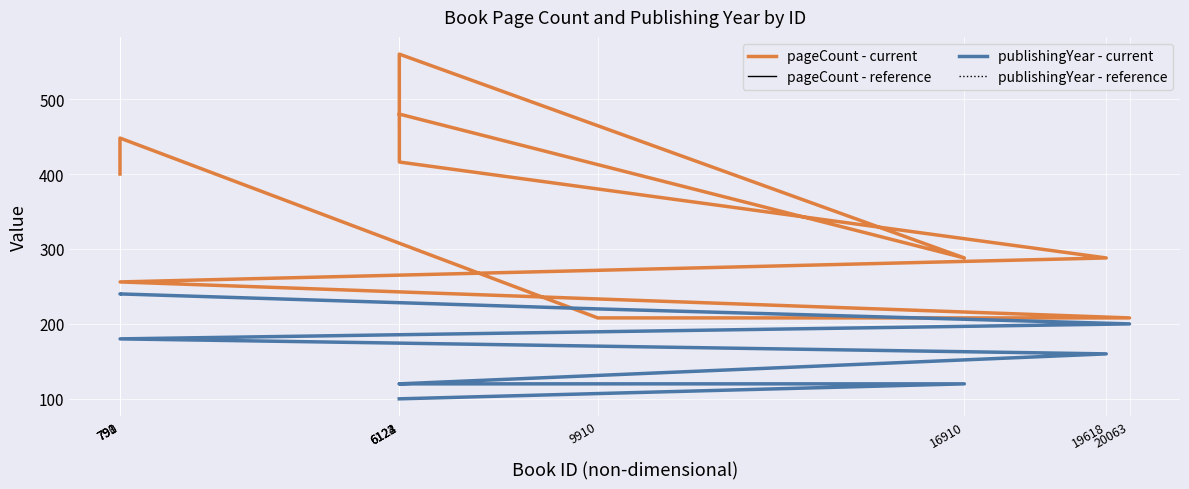

Rank the categories by publishingYear - reference value from lowest to highest.

6122, 16910, 6123, 6124, 19618, 793, 20063, 9910, 790, 791